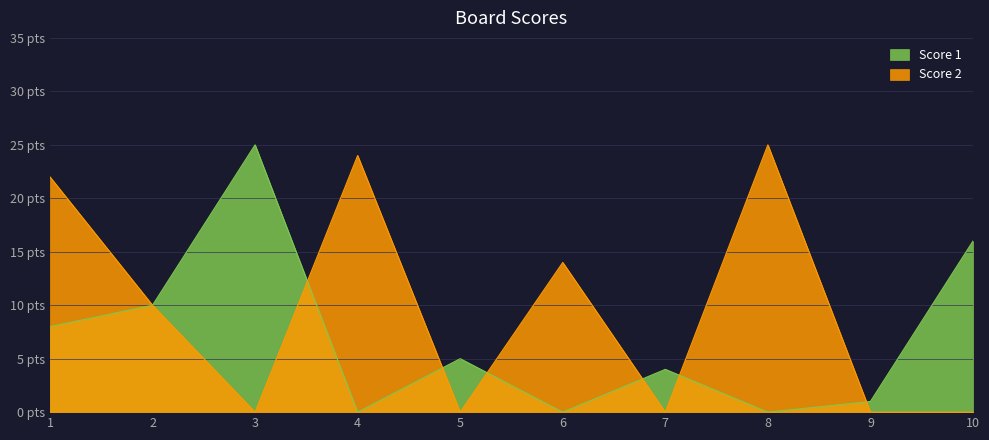

How many data points does each series have?

10